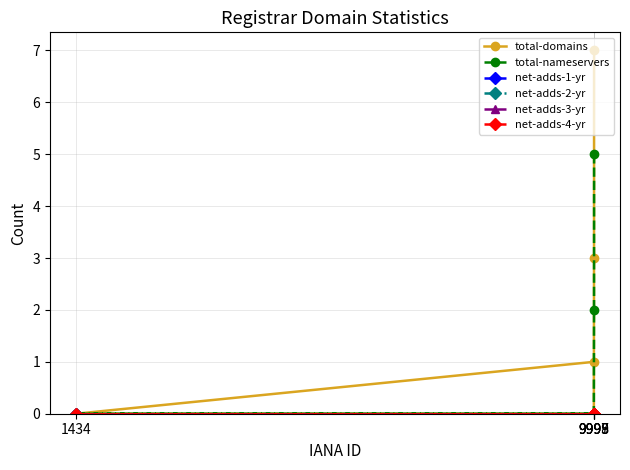

Rank the categories by net-adds-3-yr value from lowest to highest.

9999, 9998, 9995, 1434, 9997